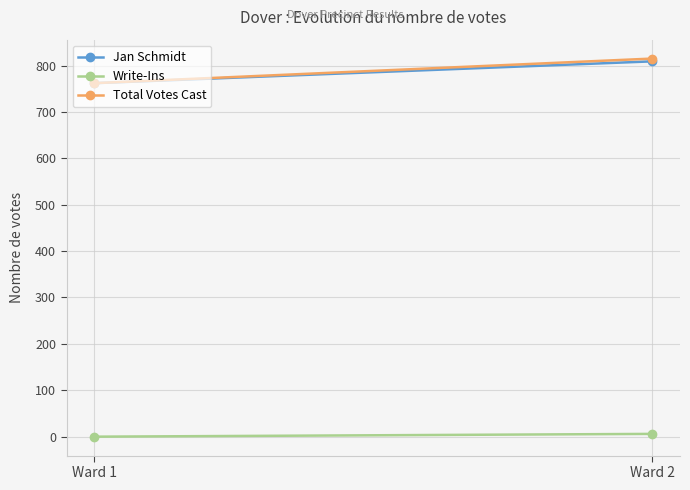

What is the greatest value displayed?

815